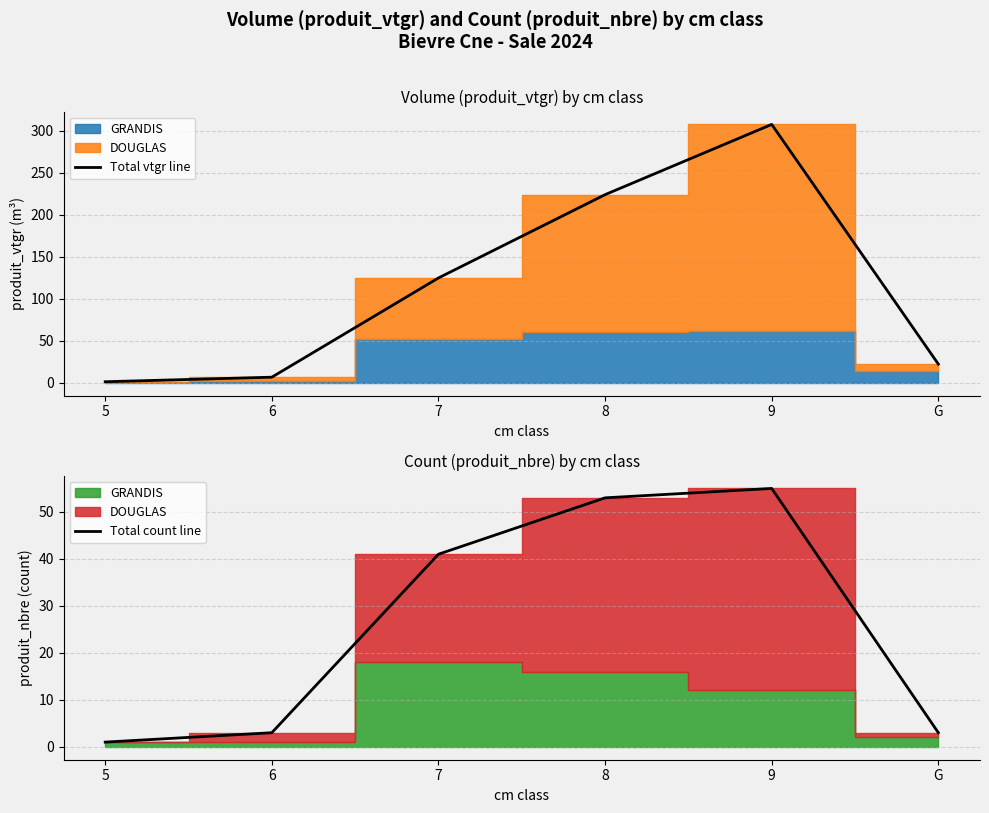

At how many categories does at least one series exceed 271?

1